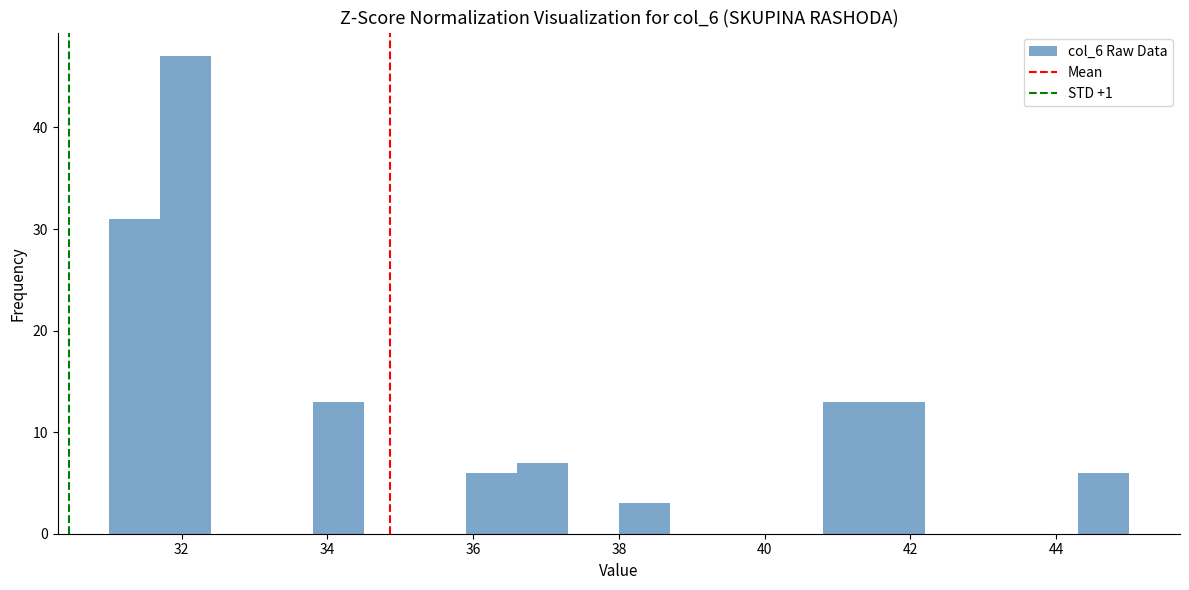

Read against the x-axis, roughly where is the centre of the tallest bar?

32.0